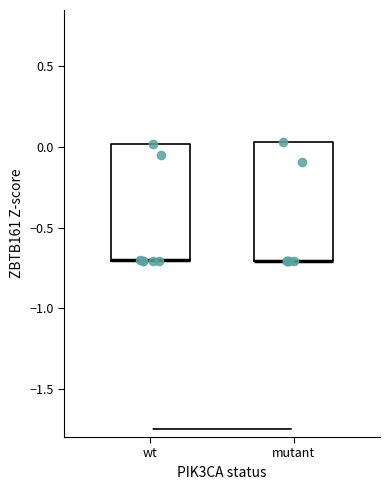

Reading left to right, read every box against the y-axis: the position of its median line, the range the box covers, and the ends of its whiskers. The values are not printed on the chart, so give them approximately, as read against the axis.

wt: median -0.70 (drawn on the box's lower edge), box -0.70 to 0.00, whiskers -0.70 to 0.00
mutant: median -0.70 (drawn on the box's lower edge), box -0.70 to 0.05, whiskers -0.70 to 0.05